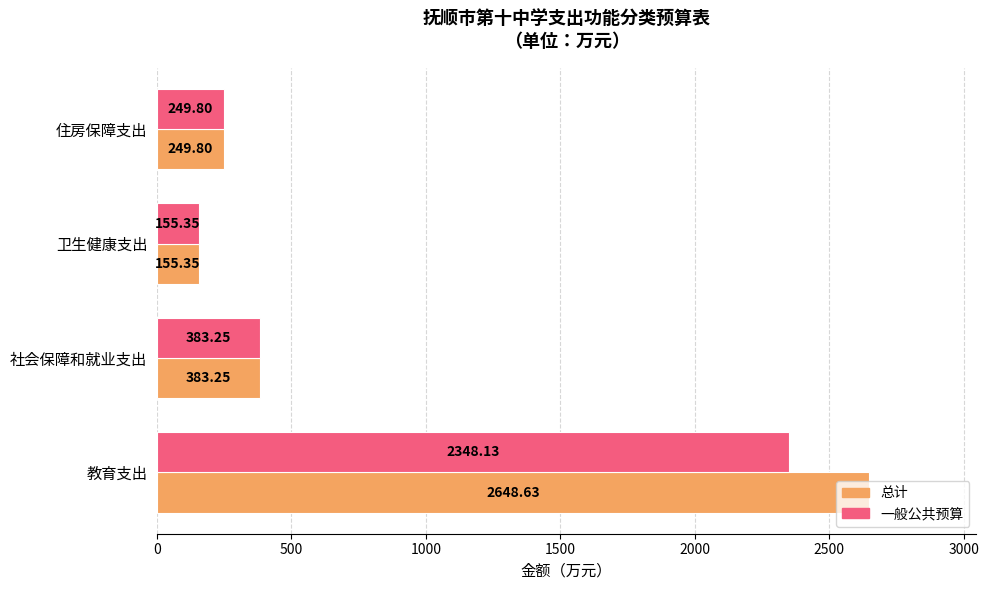

What is the average value of the 一般公共预算 series?

784.1